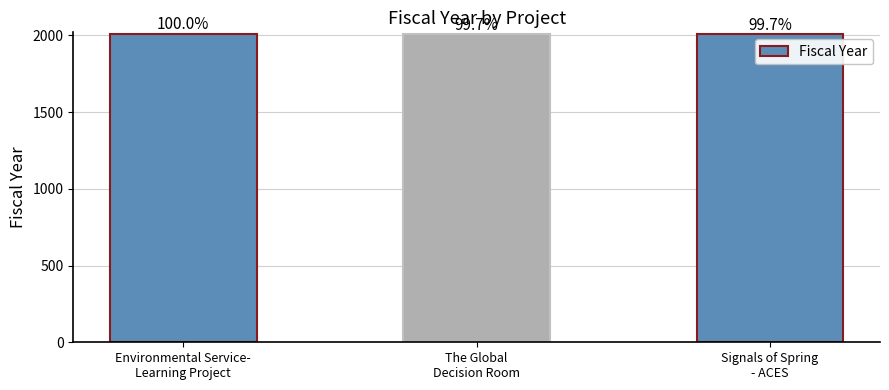

Does the chart contain any negative values?

No